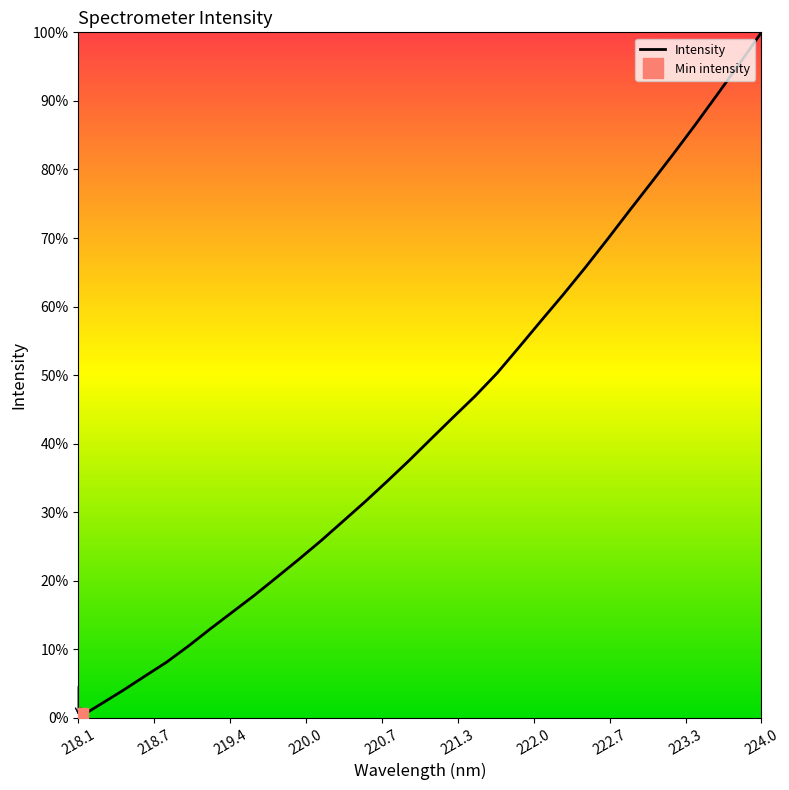

Which category has the highest value in the Intensity series?

224.0